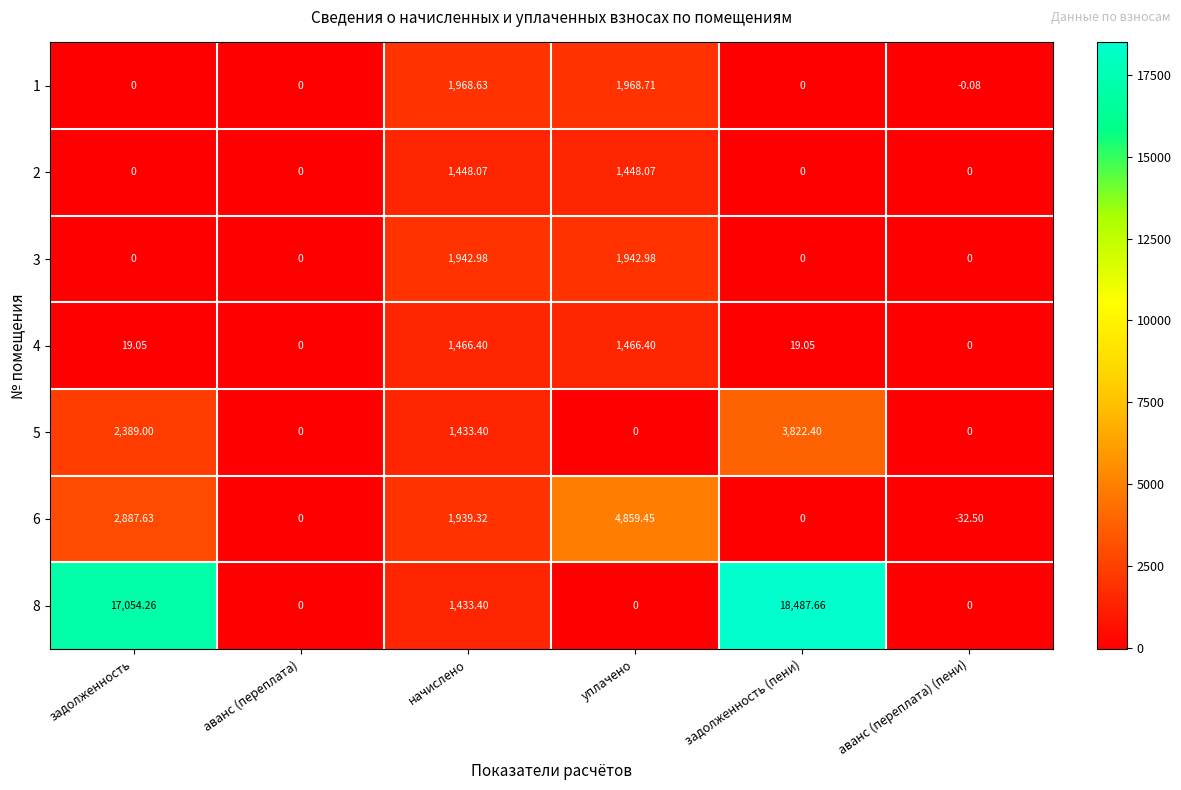

Rank the series by their maximum value, from highest to lowest.

8, 6, 5, 1, 3, 4, 2